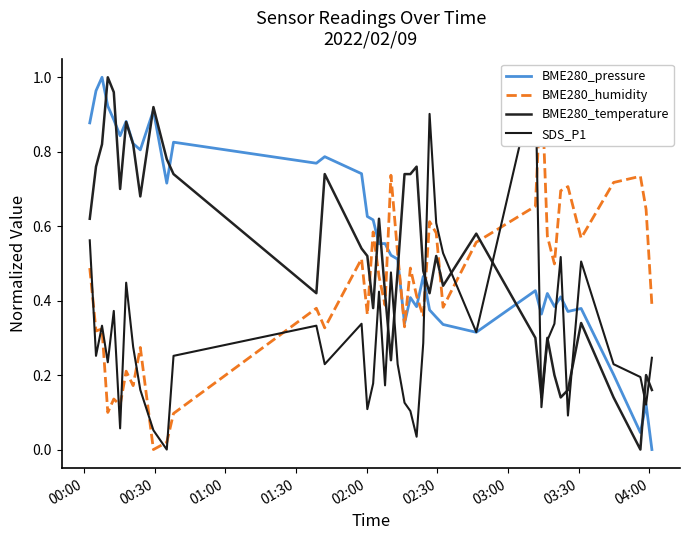

How many values in the BME280_temperature series exceed 0?

39